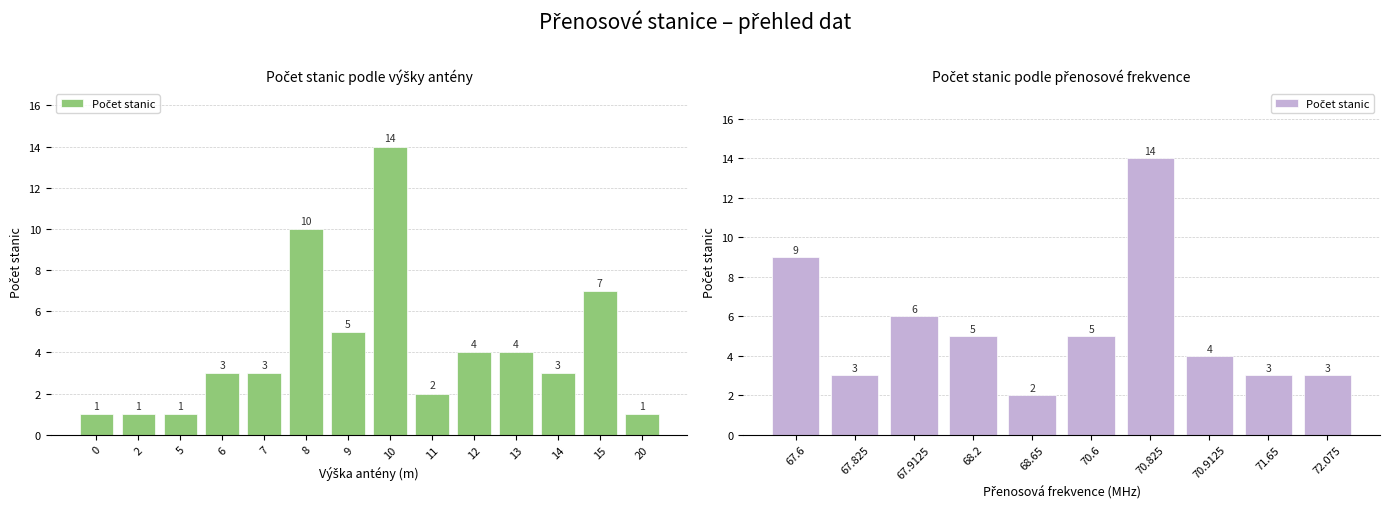

The value at 67.6 is 2. True or false?

False